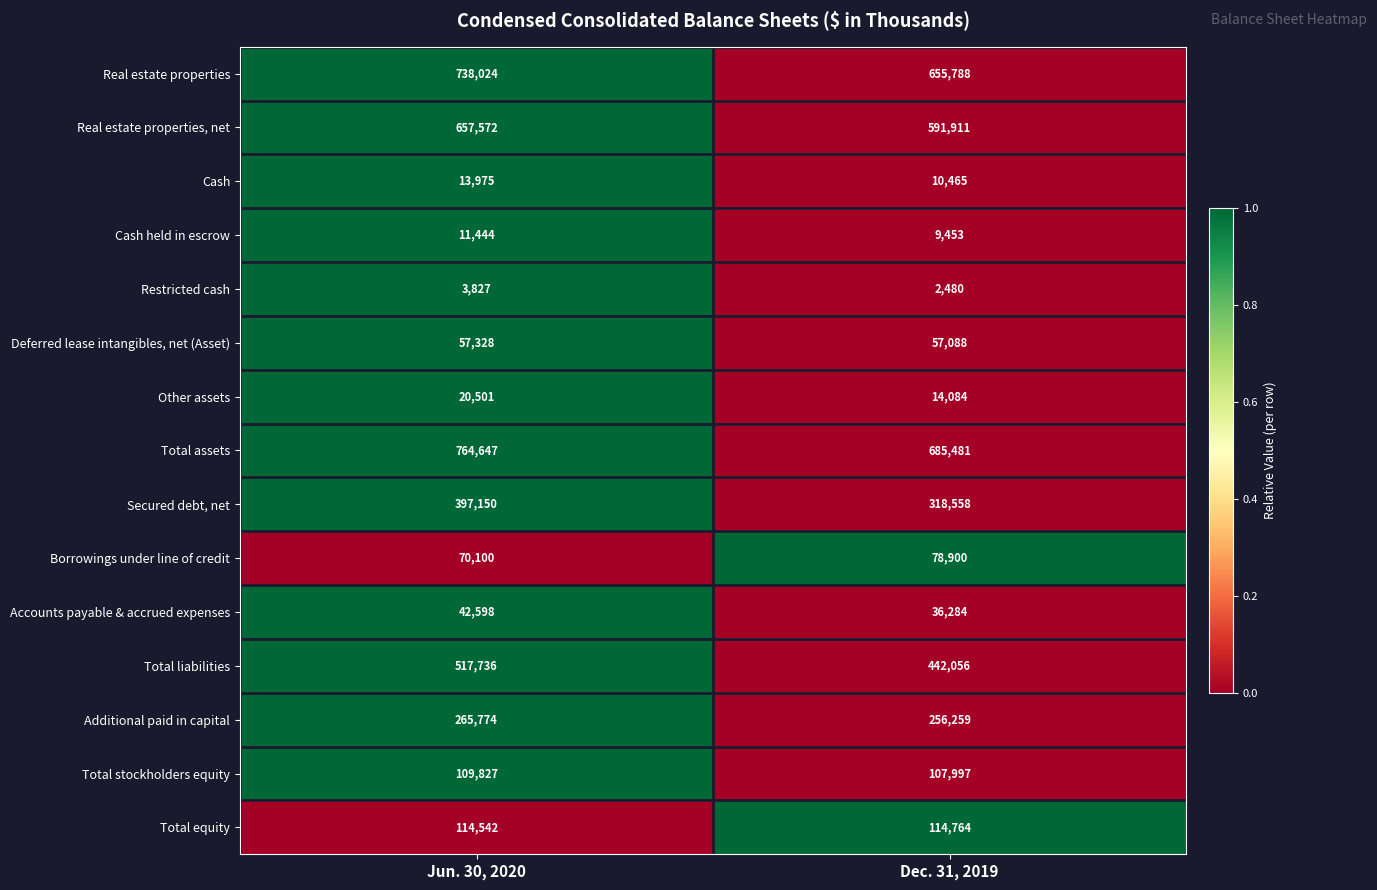

Which series changed the most between Jun. 30, 2020 and Dec. 31, 2019?

Real estate properties